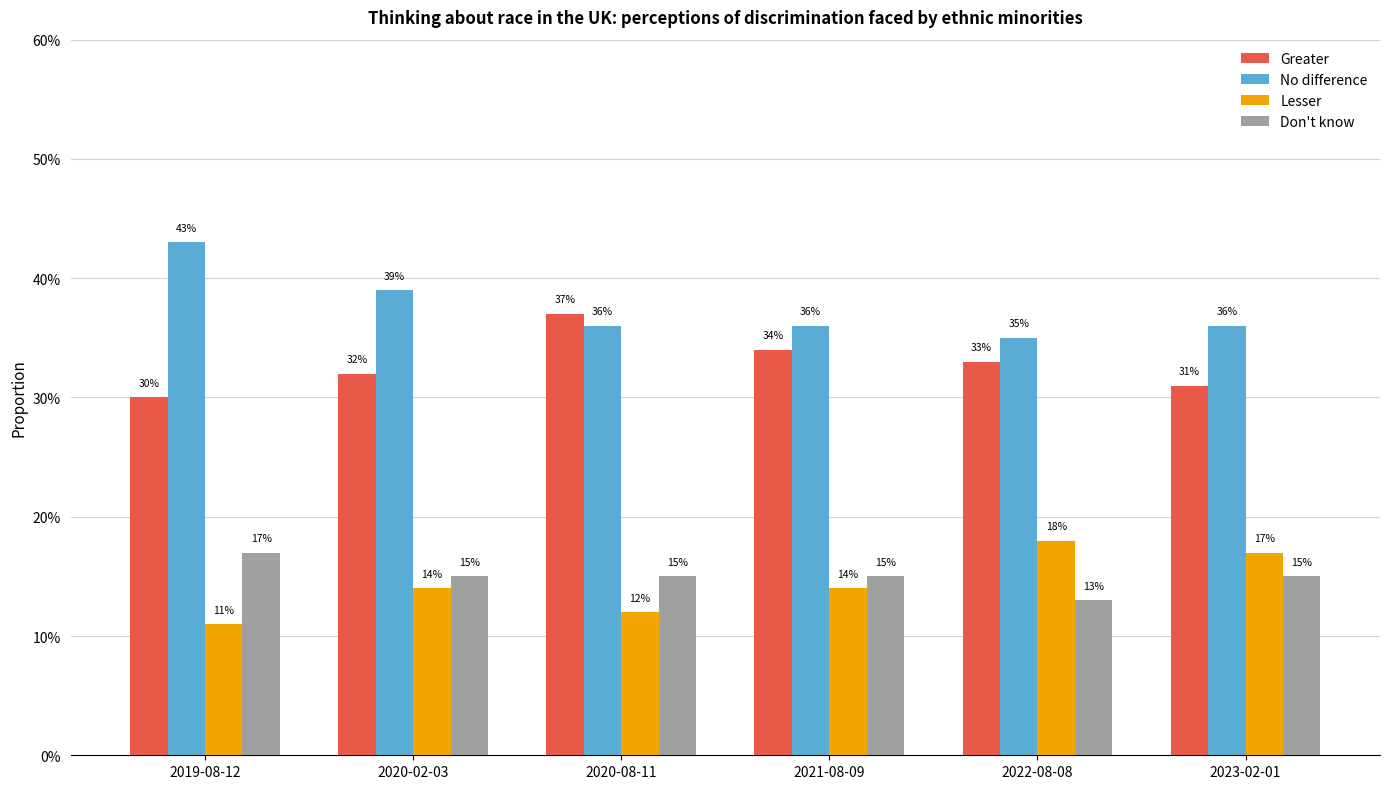

List the labels in order of Don't know value, largest first.

2019-08-12, 2020-02-03, 2020-08-11, 2021-08-09, 2023-02-01, 2022-08-08